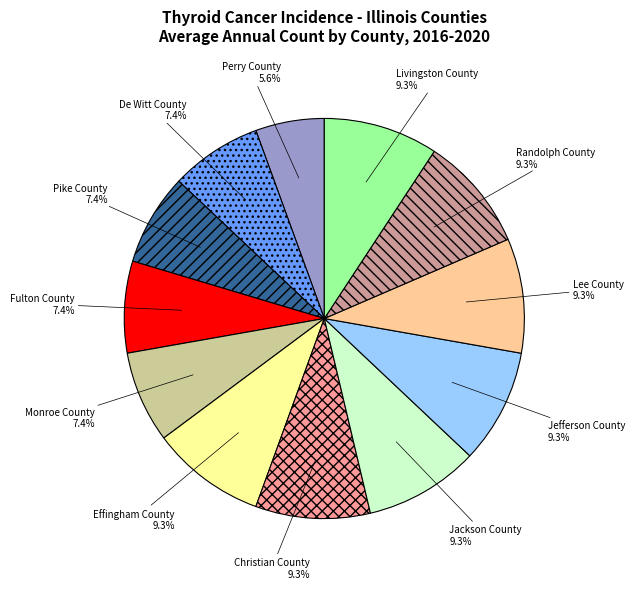

Is there a majority slice in this chart?

No